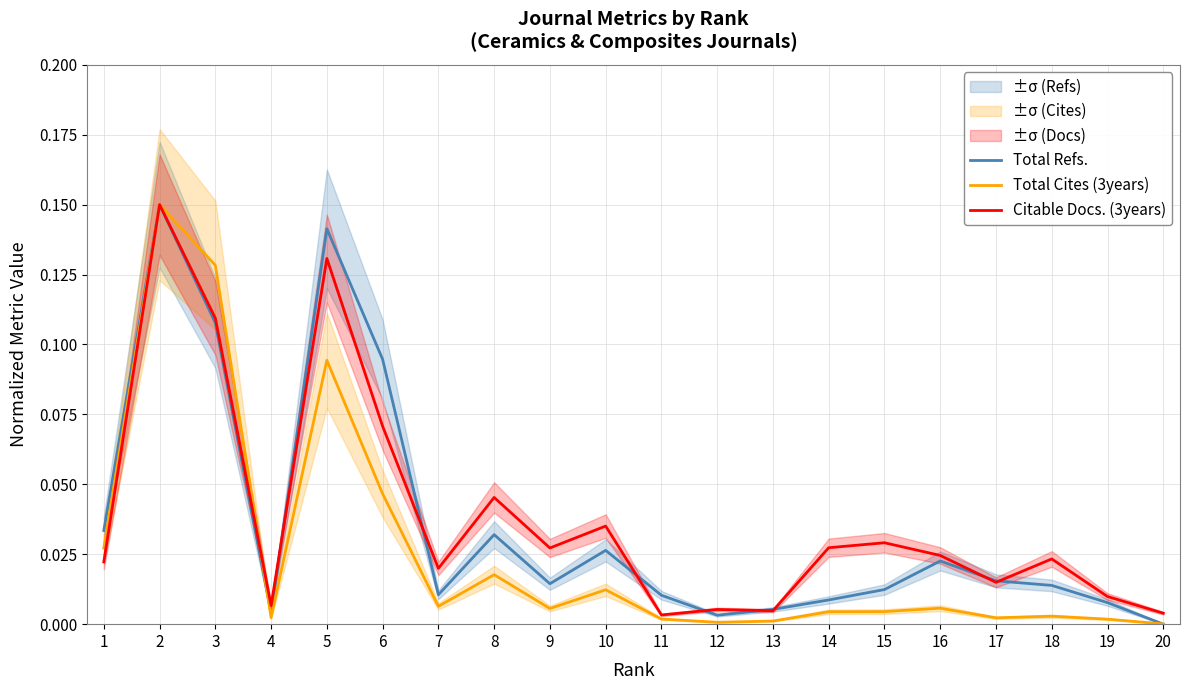

Which category has the highest value in the Citable Docs. (3years) series?

2